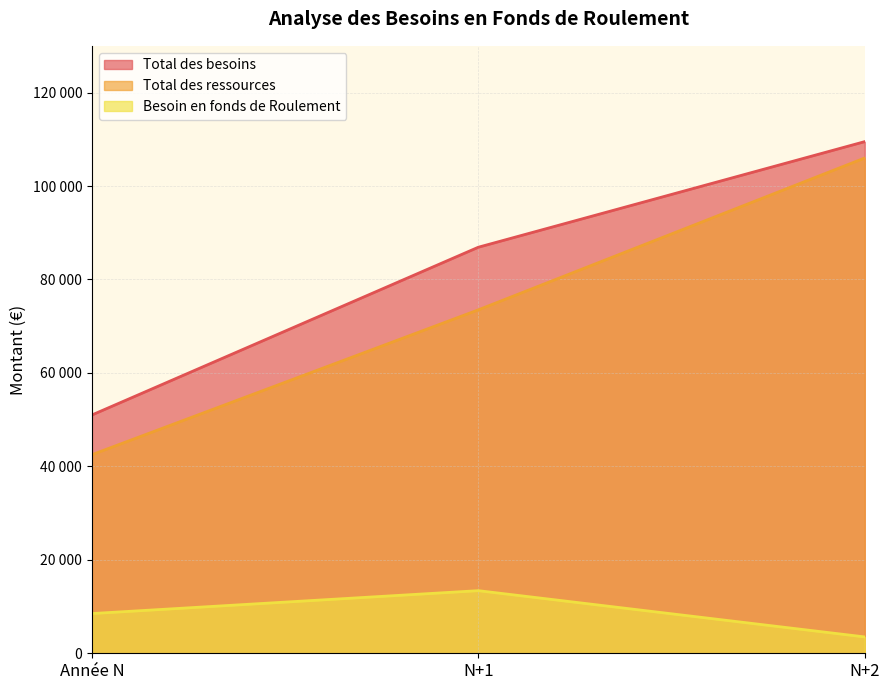

What is the smallest value displayed?

3500